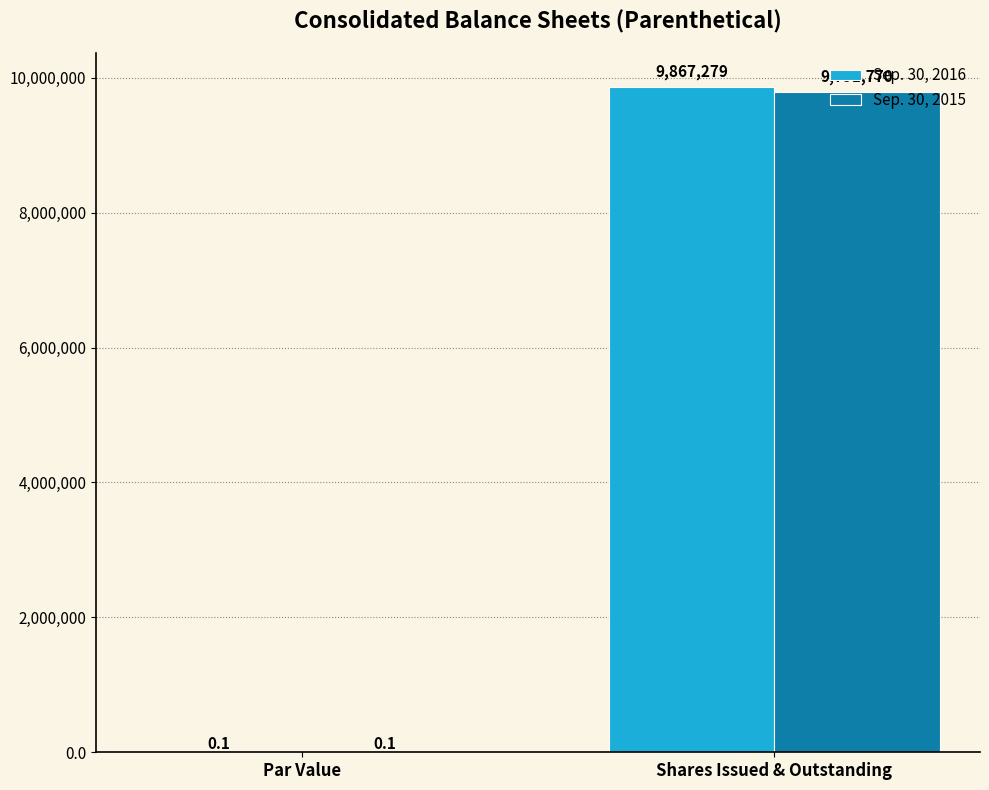

What is the sum of all Sep. 30, 2015 values?

9791770.1